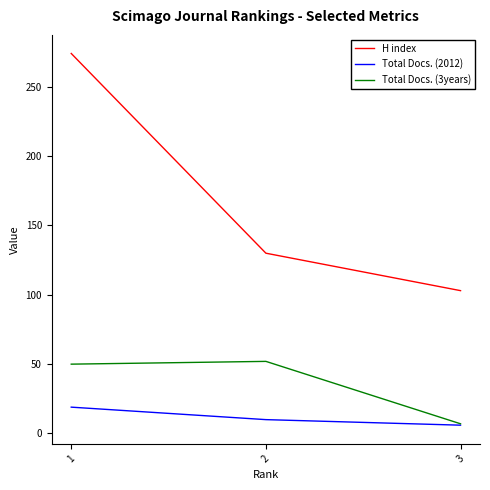

How many values in the H index series are below 130?

1